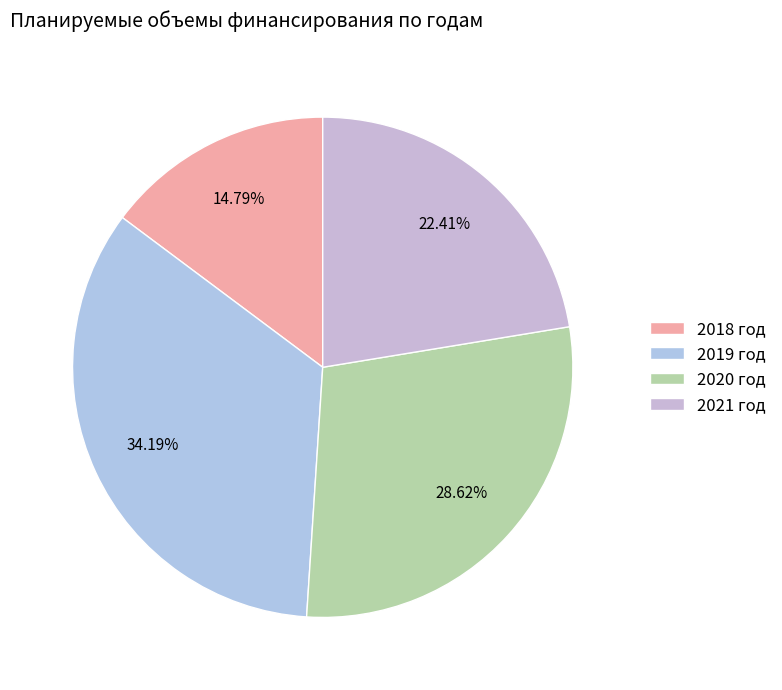

How many segments does this pie chart have?

4